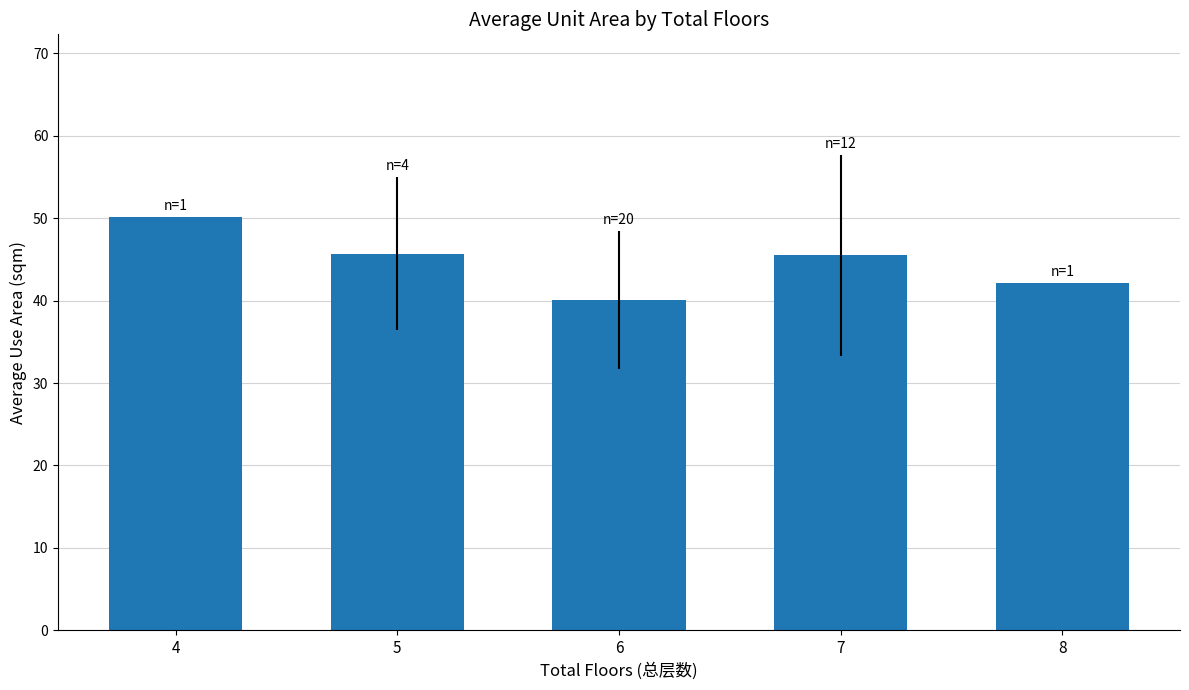

What is the value of the 1st bar from the left?

50.2